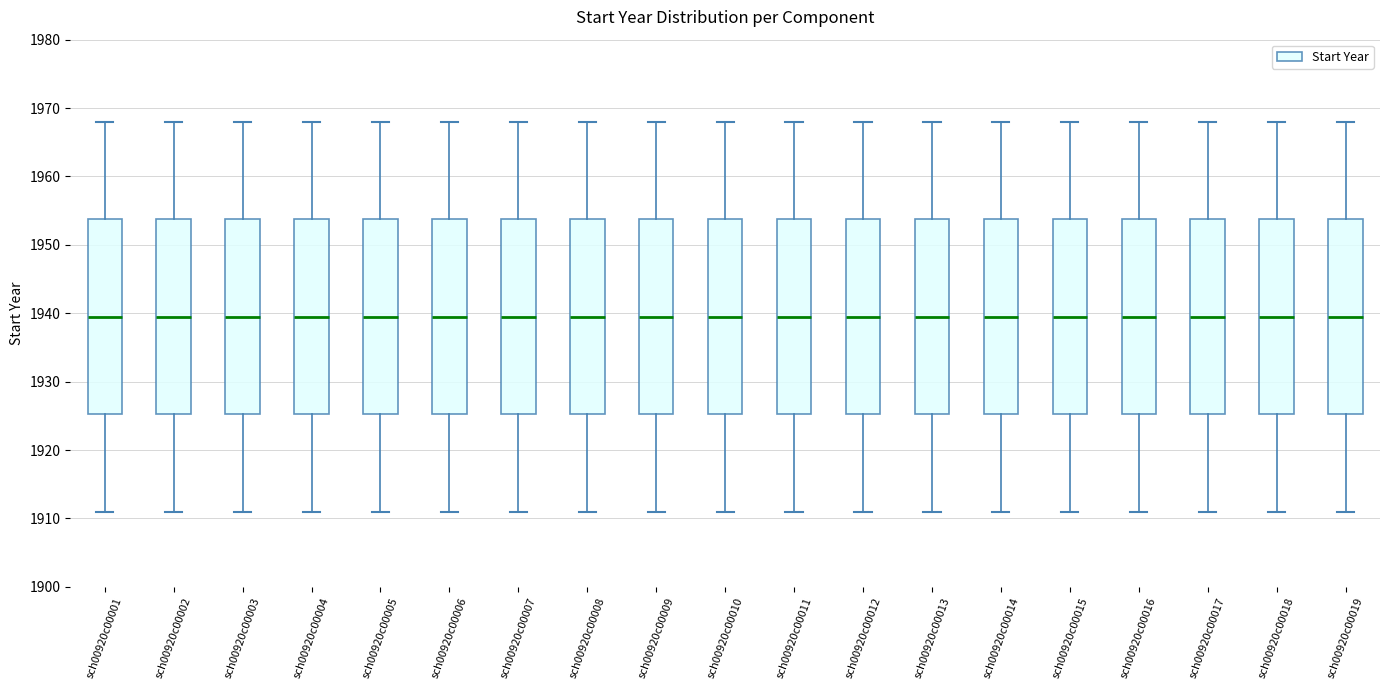

Reading left to right, read every box against the y-axis: the position of its median line, the range the box covers, and the ends of its whiskers. The values are not printed on the chart, so give them approximately, as read against the axis.

sch00920c00001: median 1940, box 1925 to 1954, whiskers 1911 to 1968
sch00920c00002: median 1940, box 1925 to 1954, whiskers 1911 to 1968
sch00920c00003: median 1940, box 1925 to 1954, whiskers 1911 to 1968
sch00920c00004: median 1940, box 1925 to 1954, whiskers 1911 to 1968
sch00920c00005: median 1940, box 1925 to 1954, whiskers 1911 to 1968
sch00920c00006: median 1940, box 1925 to 1954, whiskers 1911 to 1968
sch00920c00007: median 1940, box 1925 to 1954, whiskers 1911 to 1968
sch00920c00008: median 1940, box 1925 to 1954, whiskers 1911 to 1968
sch00920c00009: median 1940, box 1925 to 1954, whiskers 1911 to 1968
sch00920c00010: median 1940, box 1925 to 1954, whiskers 1911 to 1968
sch00920c00011: median 1940, box 1925 to 1954, whiskers 1911 to 1968
sch00920c00012: median 1940, box 1925 to 1954, whiskers 1911 to 1968
sch00920c00013: median 1940, box 1925 to 1954, whiskers 1911 to 1968
sch00920c00014: median 1940, box 1925 to 1954, whiskers 1911 to 1968
sch00920c00015: median 1940, box 1925 to 1954, whiskers 1911 to 1968
sch00920c00016: median 1940, box 1925 to 1954, whiskers 1911 to 1968
sch00920c00017: median 1940, box 1925 to 1954, whiskers 1911 to 1968
sch00920c00018: median 1940, box 1925 to 1954, whiskers 1911 to 1968
sch00920c00019: median 1940, box 1925 to 1954, whiskers 1911 to 1968